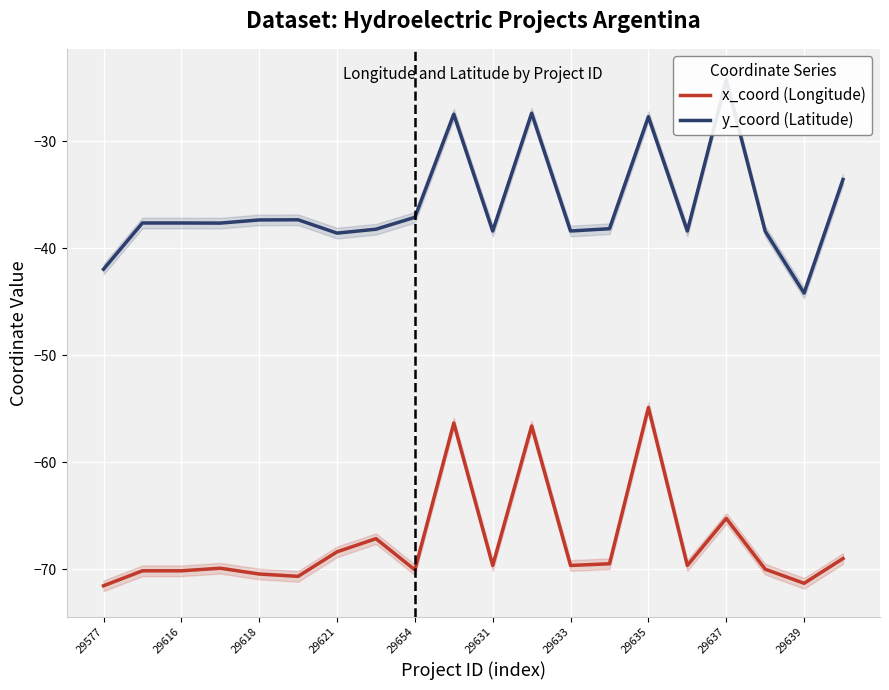

Where is x_coord (Longitude) nearest to the value -63?

29637